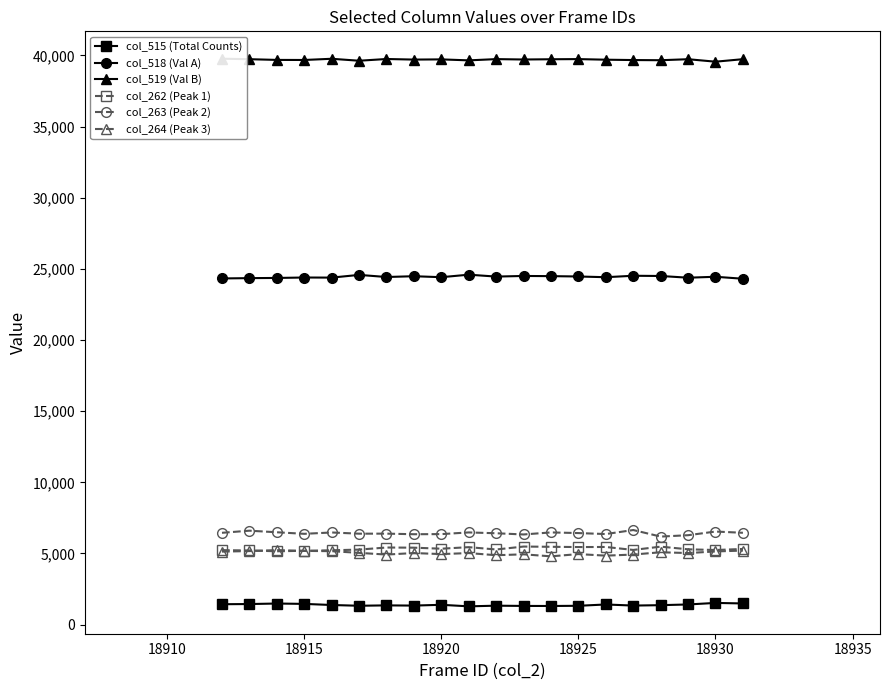

What is the minimum value for col_518 (Val A)?

24308